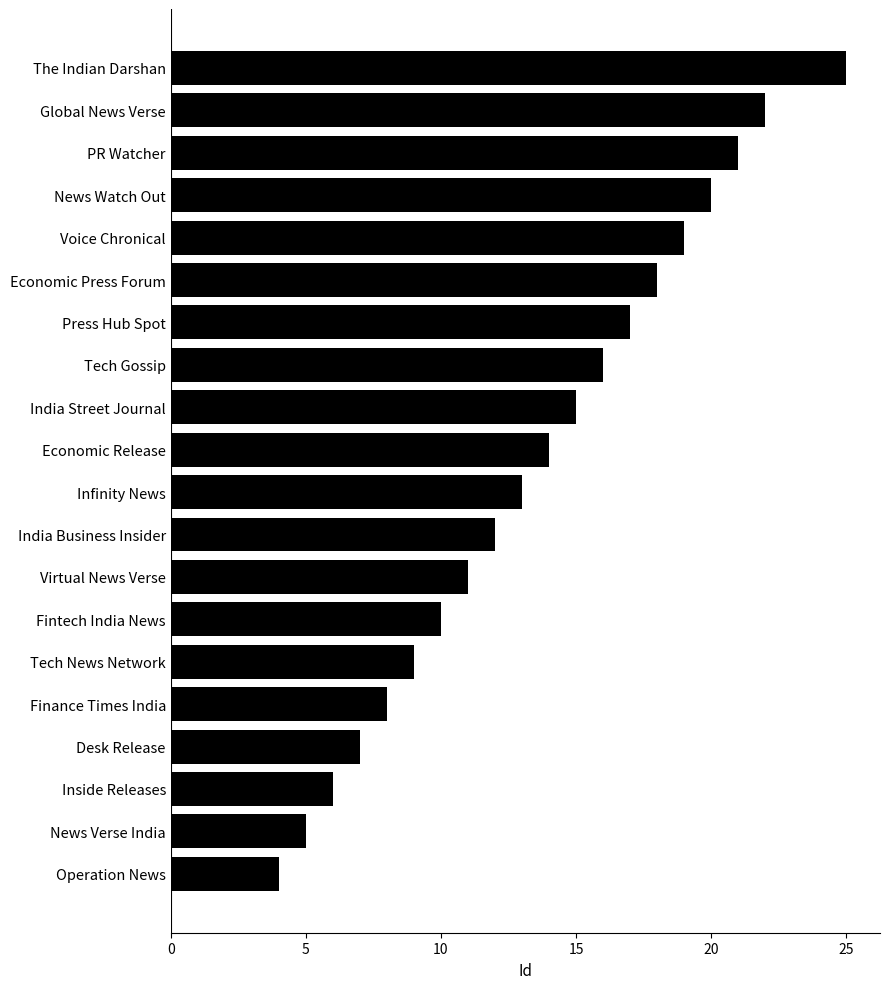

How many data points does each series have?

20